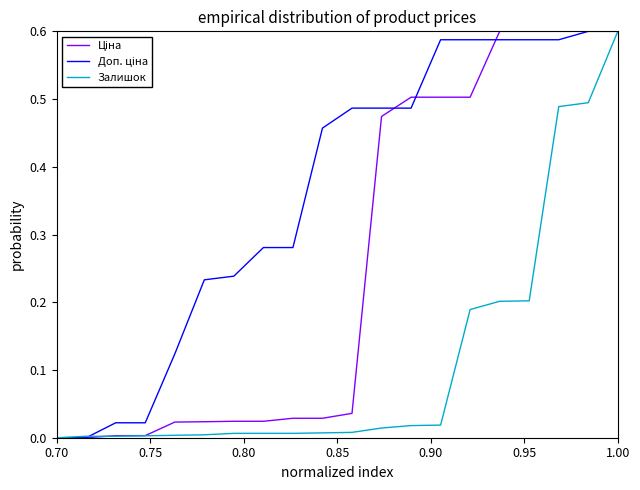

Does the chart have visible grid lines?

No